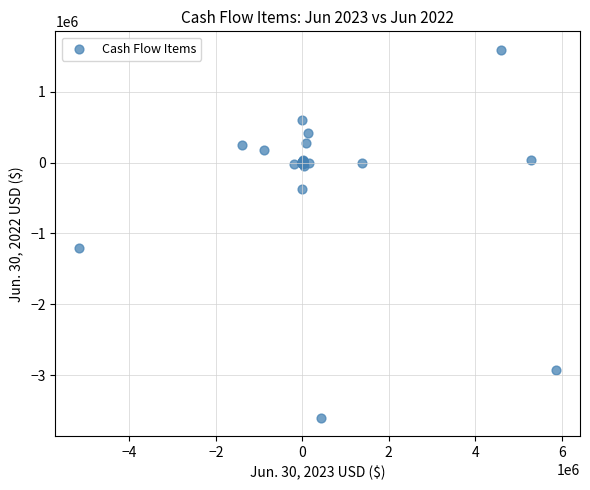

What Y value in the scatter plot is closest to -1004384?

-1205104